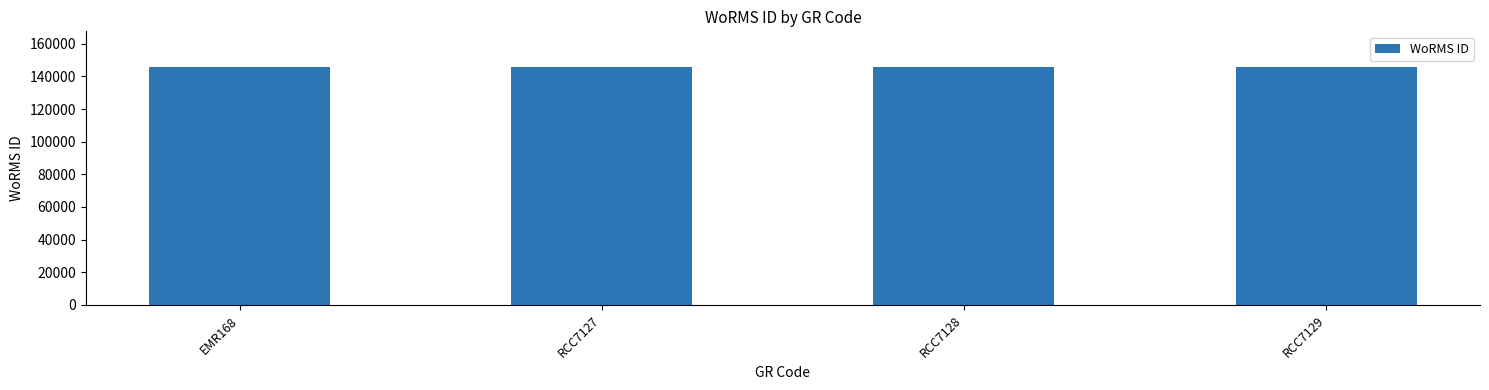

What is the average value?

145735